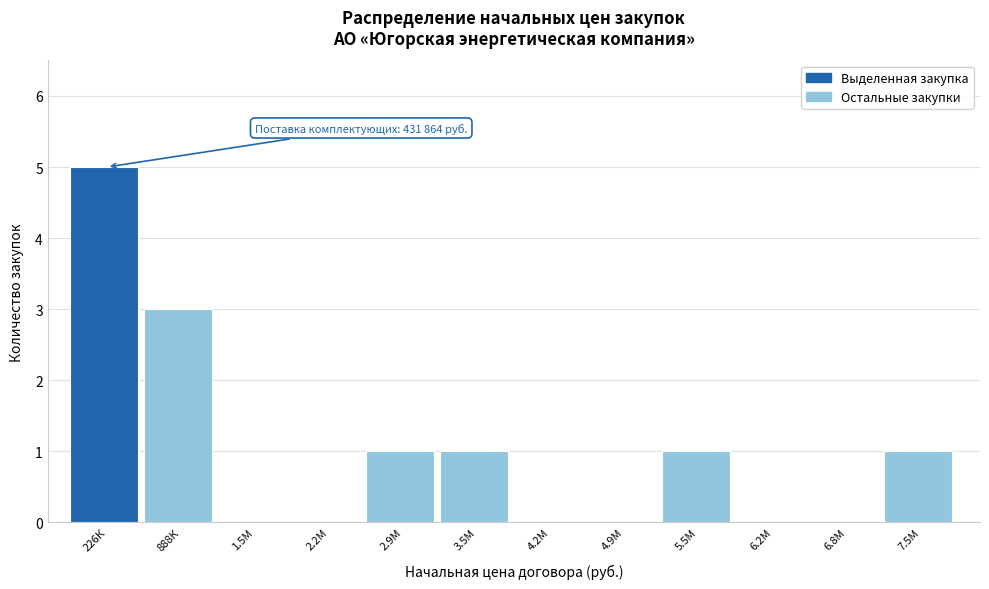

Reading left to right, transcribe all the data shown in this chart.

226К=5	888К=3	1.5М=0	2.2М=0	2.9М=1	3.5М=1	4.2М=0	4.9М=0	5.5М=1	6.2М=0	6.8М=0	7.5М=1